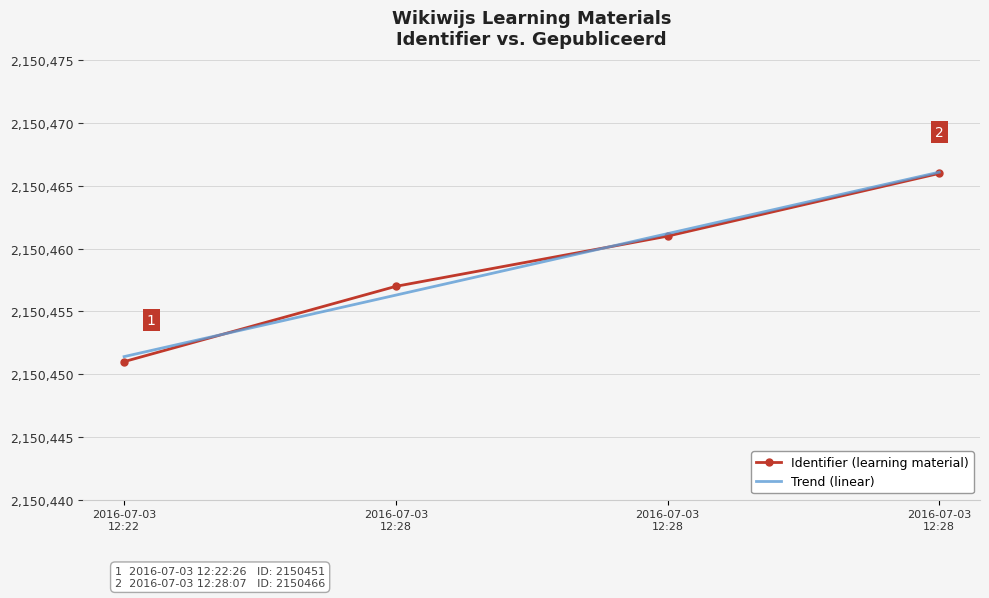

Reading right to left, extract all data points from this chart.

Identifier (learning material): 2150466.0	2150461.0	2150457.0	2150451.0
Trend (linear): 2150466.1	2150461.2	2150456.3	2150451.4